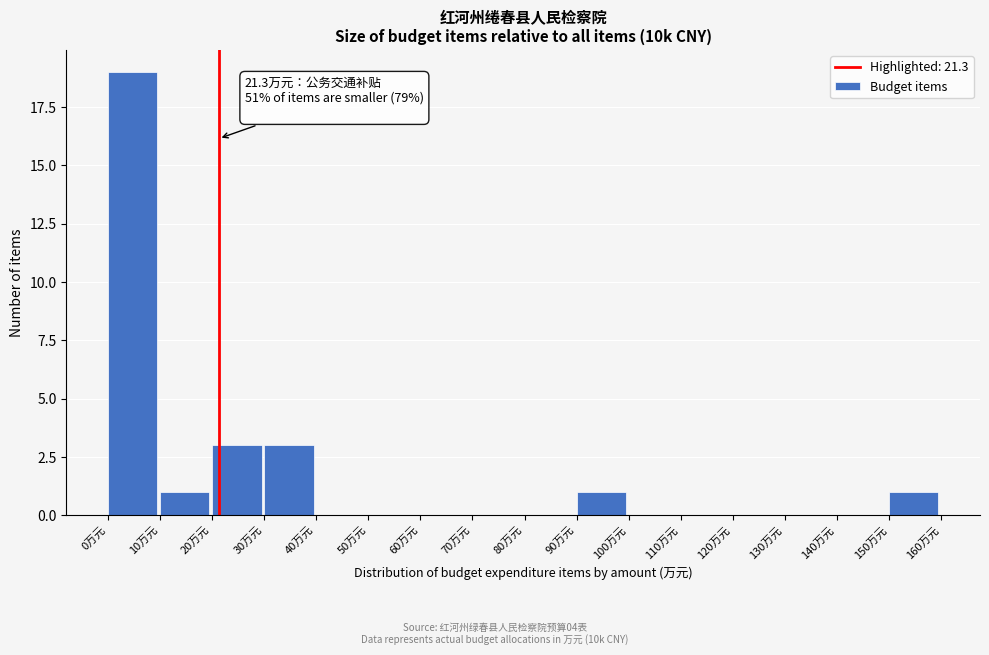

Over which range of the x-axis is the bar tallest?

0 to 10